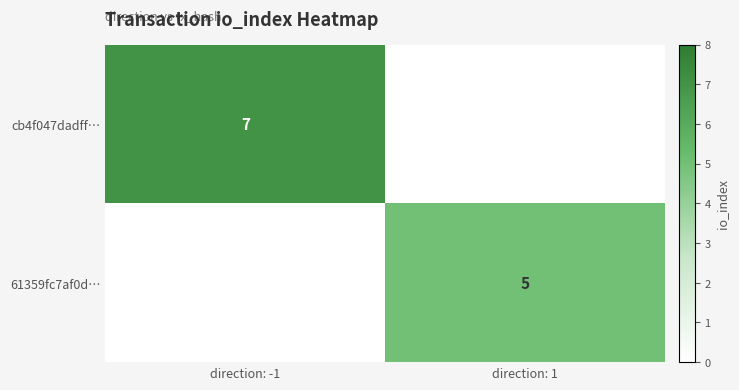

The value of 61359fc7af0d… at direction: 1 is 2. True or false?

False